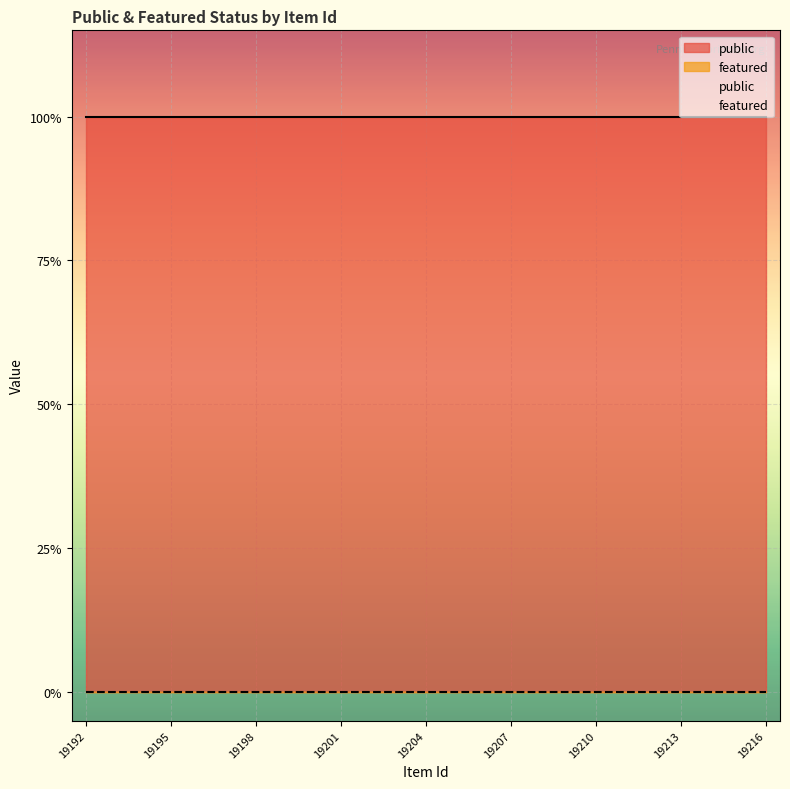

How many lines are shown in the chart?

2